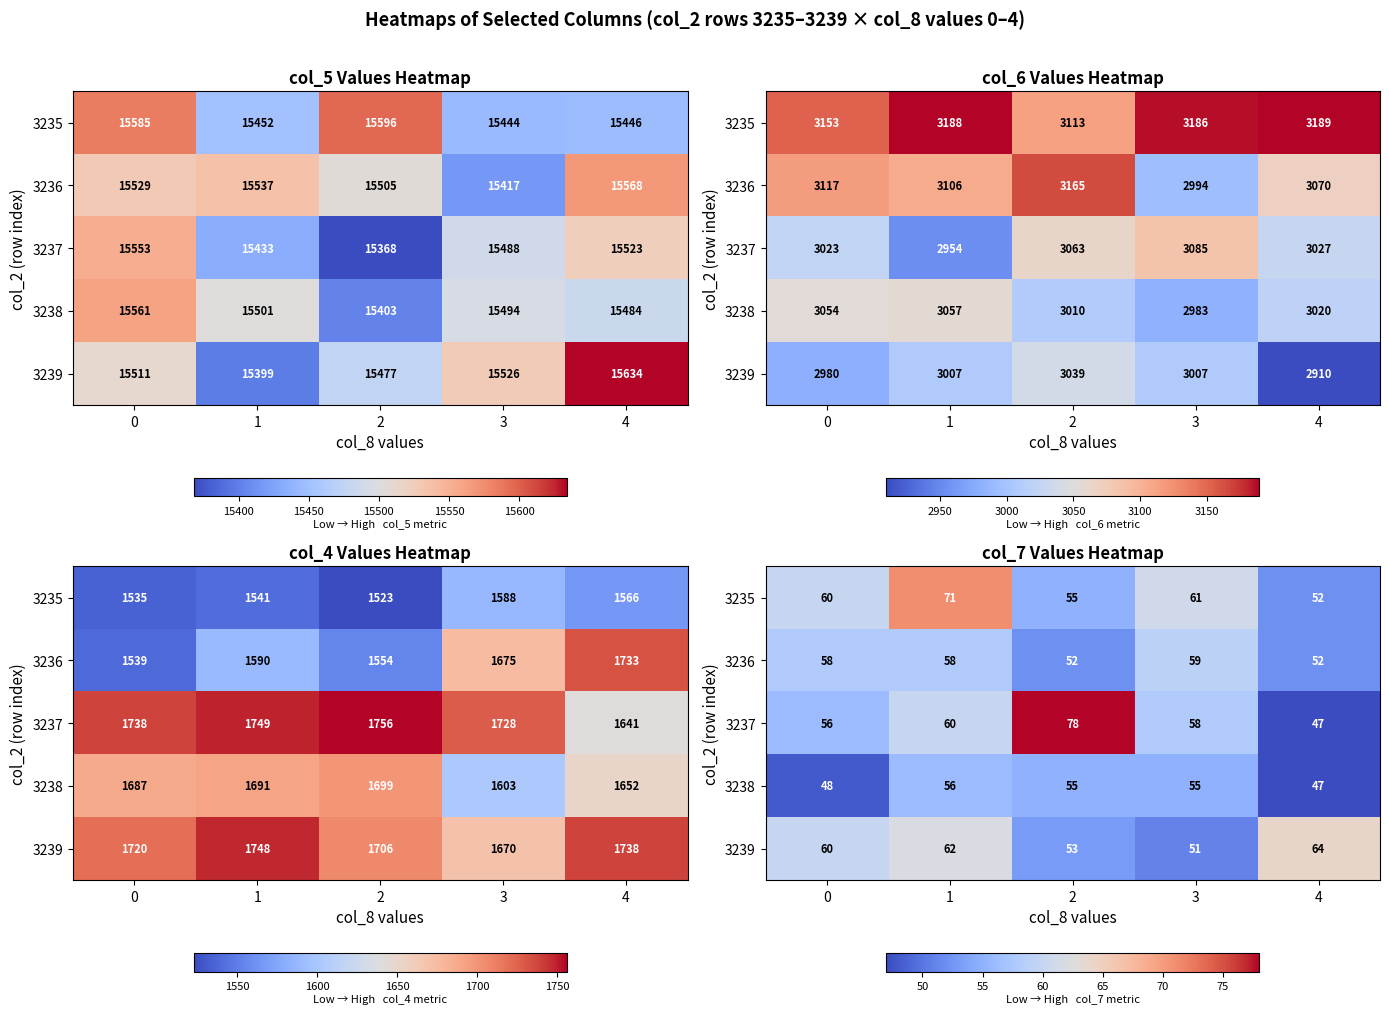

What value does the 3235 series have at 0?

60